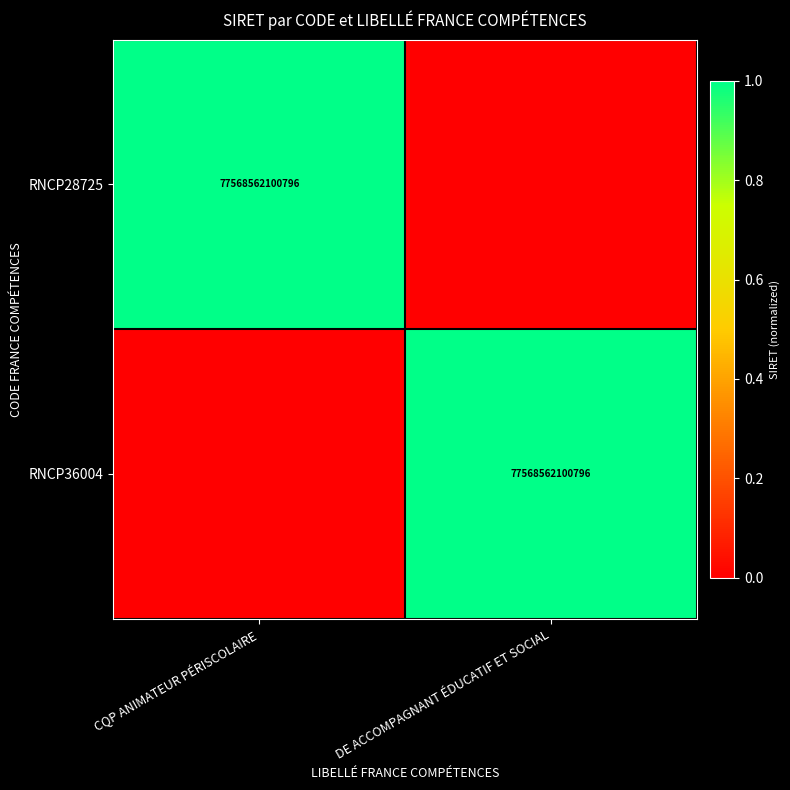

The RNCP36004 series shows 41302759606316 at DE ACCOMPAGNANT ÉDUCATIF ET SOCIAL. True or false?

False